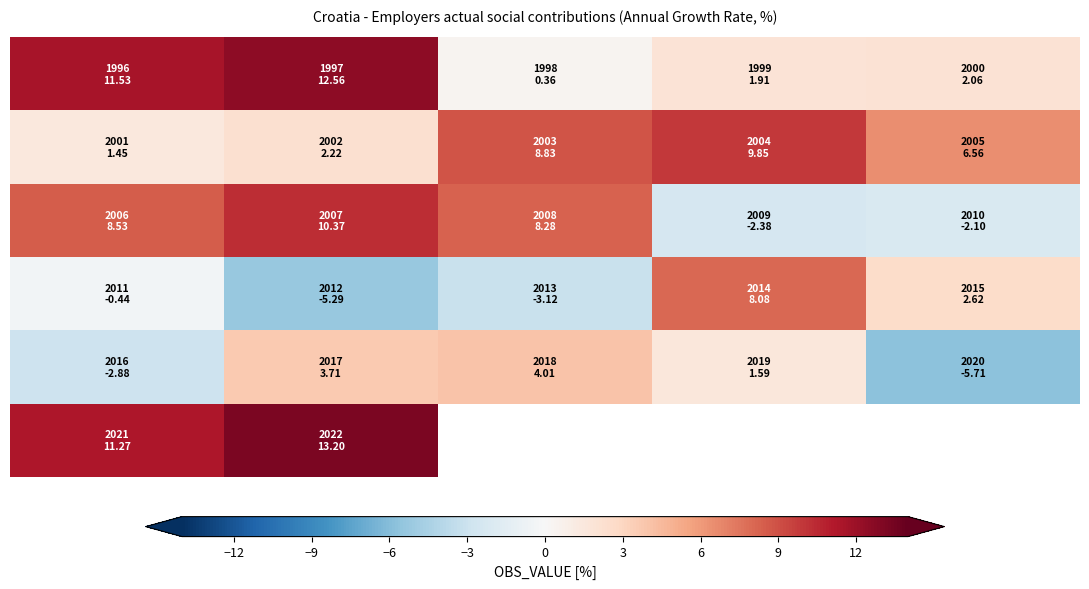

What is the minimum value shown in the chart?

-5.7